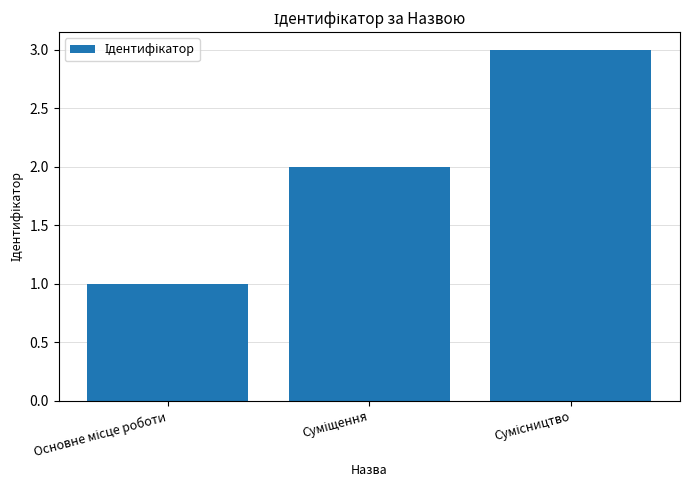

What is the maximum value shown in the chart?

3